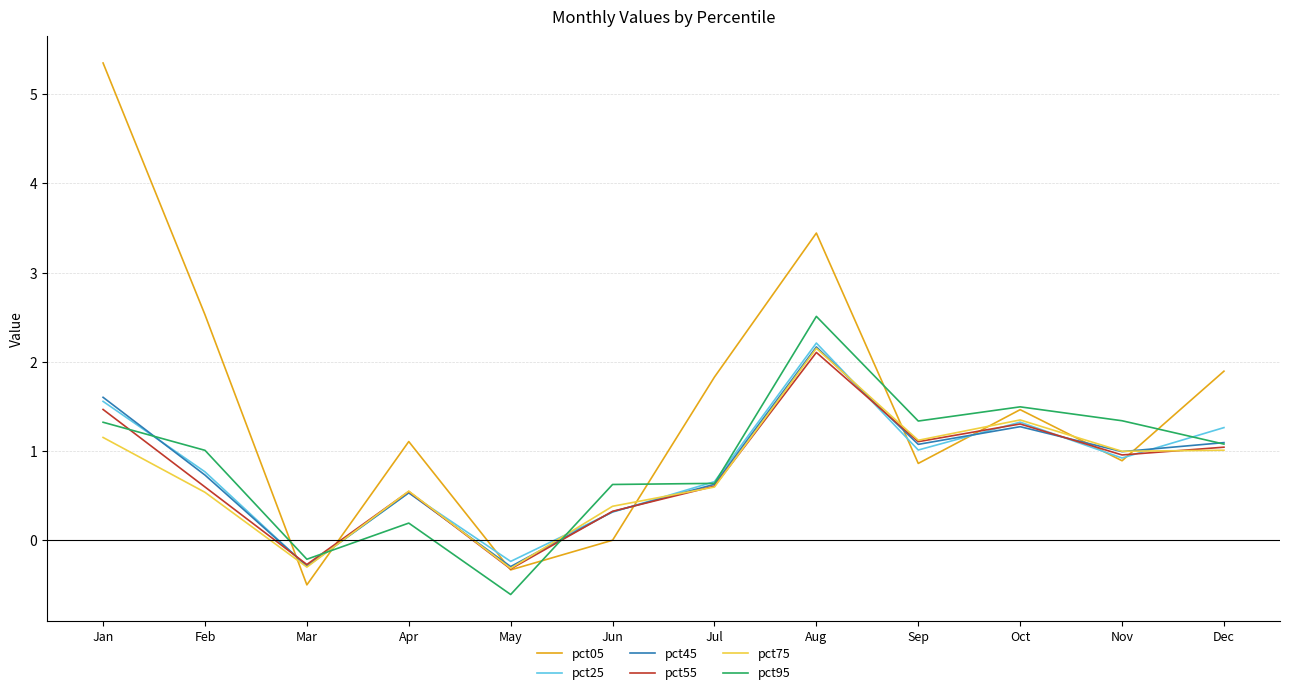

What is the approximate value of pct05 at Jul?

1.8